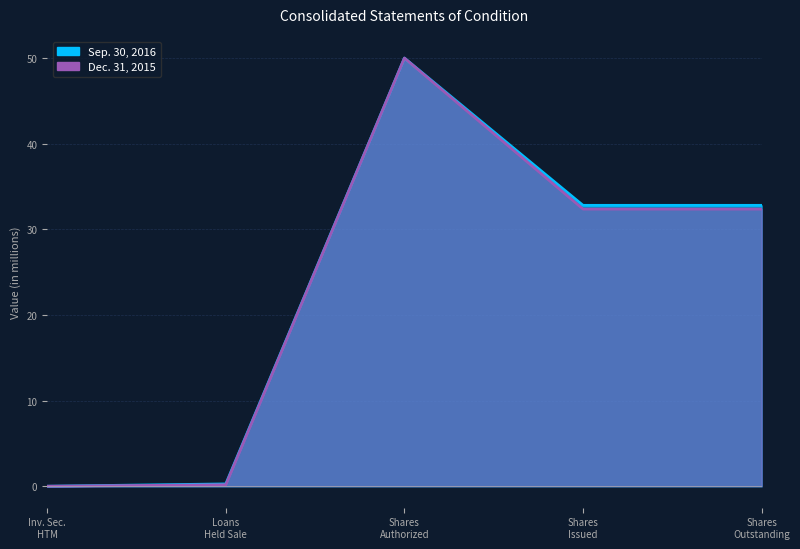

At how many categories does at least one series exceed 33?

1